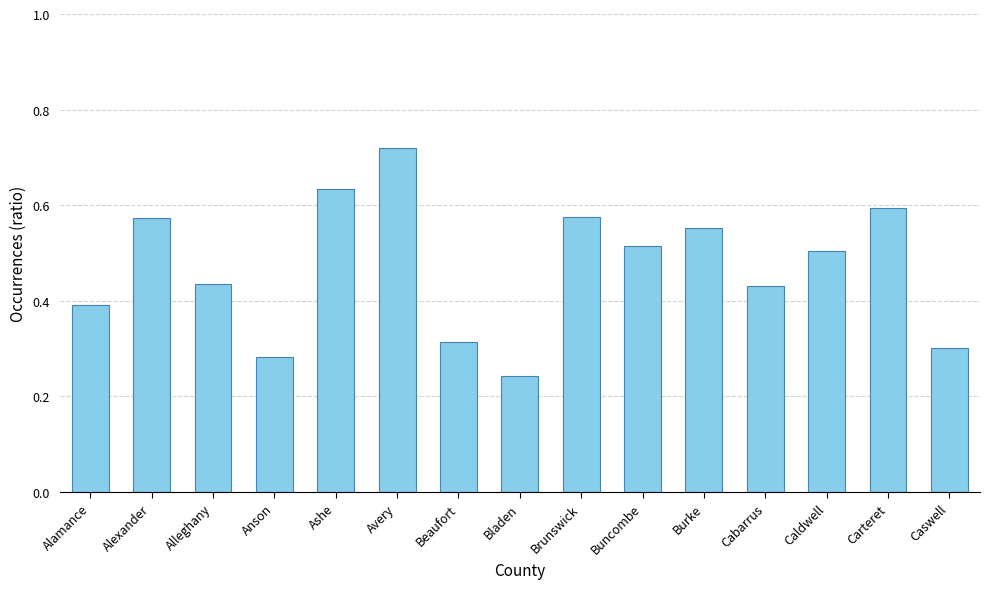

What position from the right is Buncombe?

6